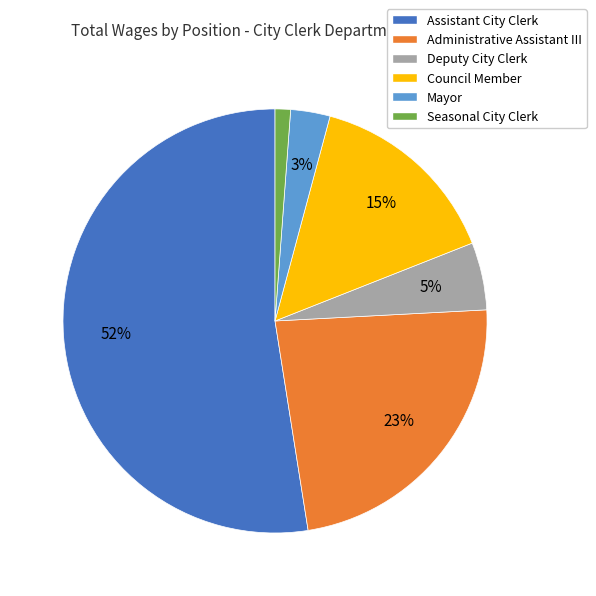

To the nearest percent, what is the combined percentage of Deputy City Clerk and Assistant City Clerk?

58%